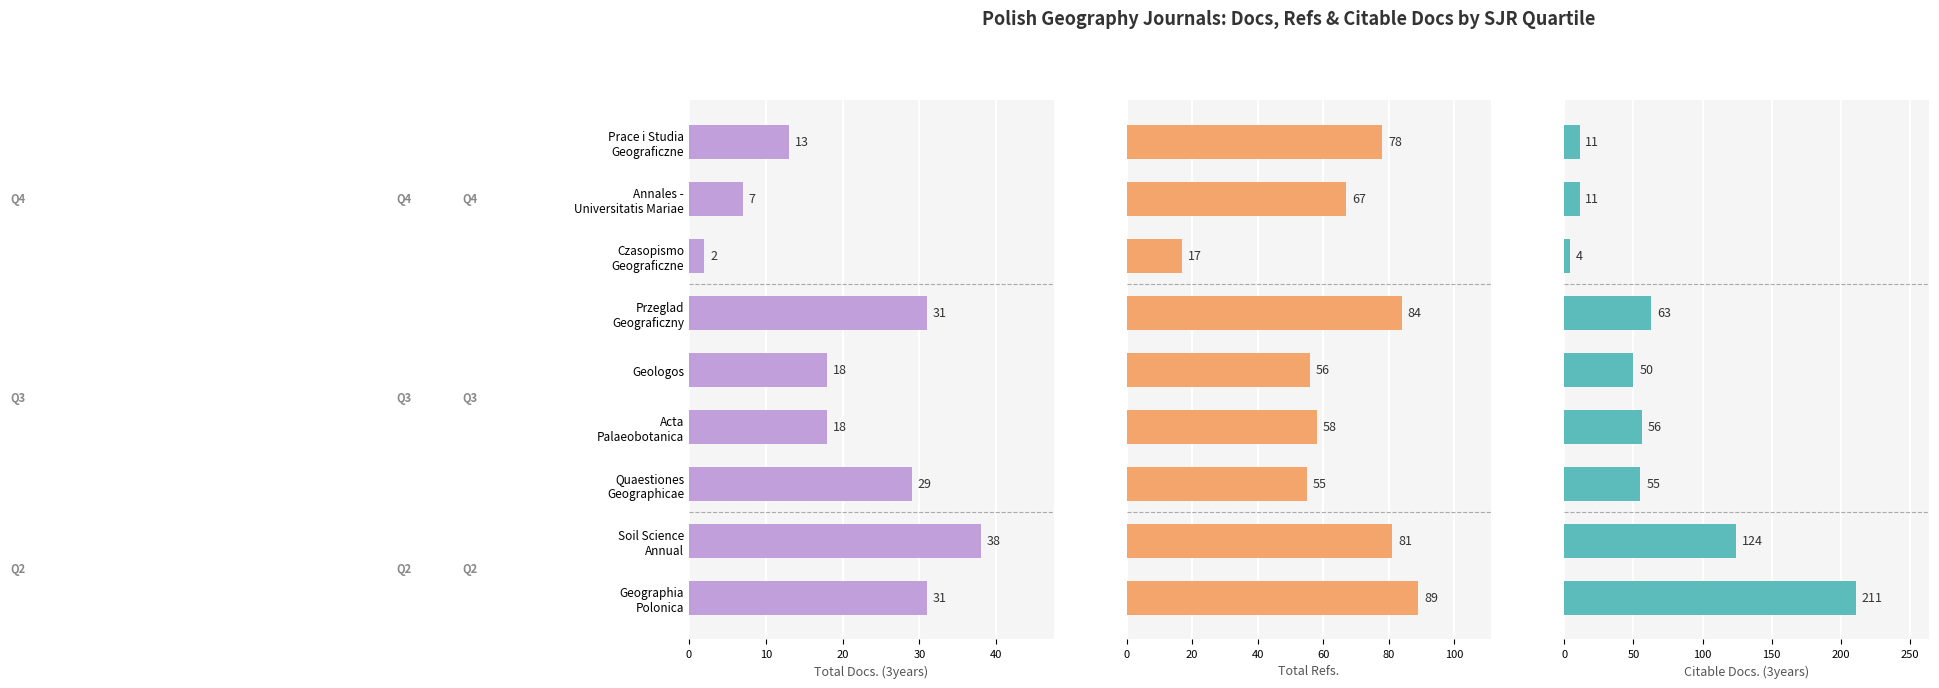

True or false: Total Refs. has a value of 132 at Soil Science Annual.

False